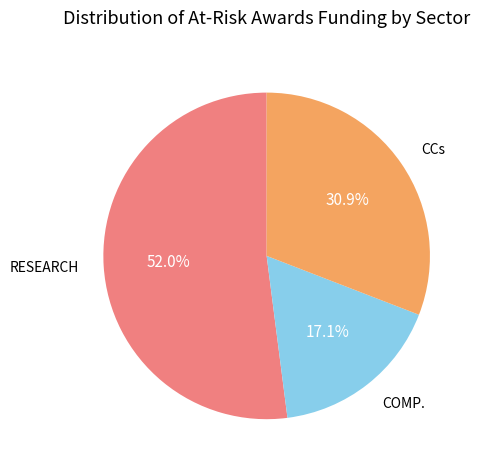

Which slice represents more than half of the pie?

RESEARCH